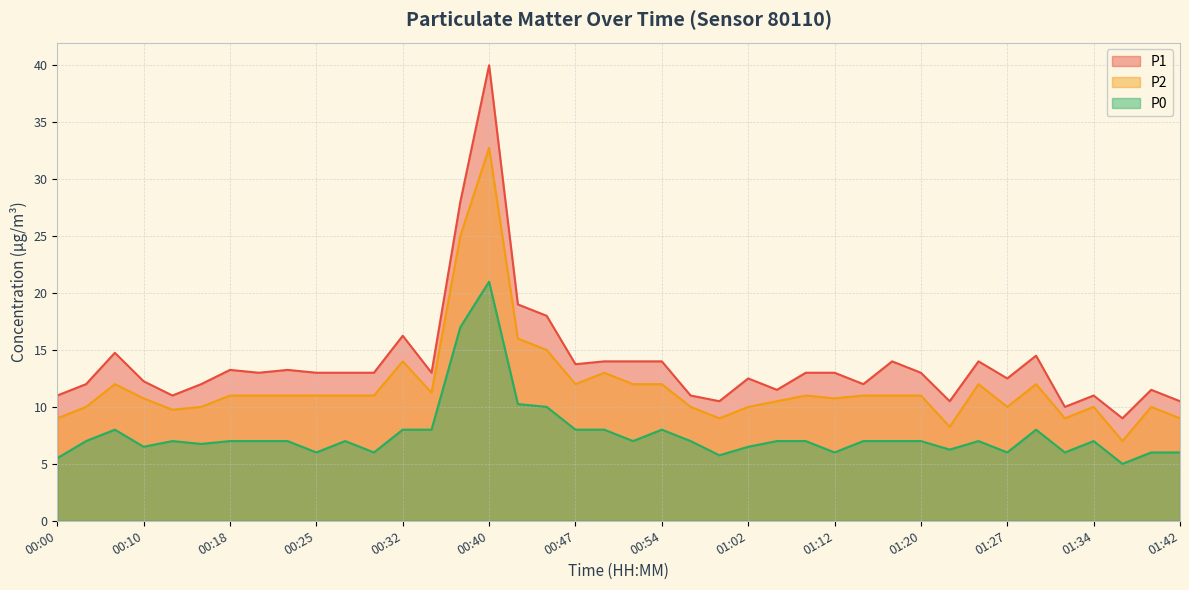

How many lines are shown in the chart?

3